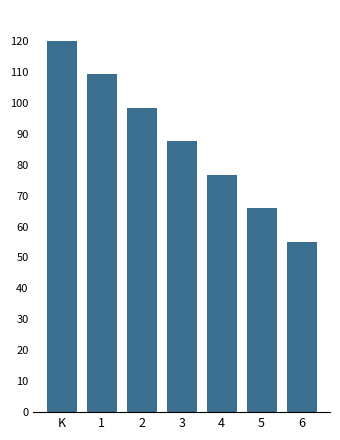

How many distinct data groups are displayed?

1